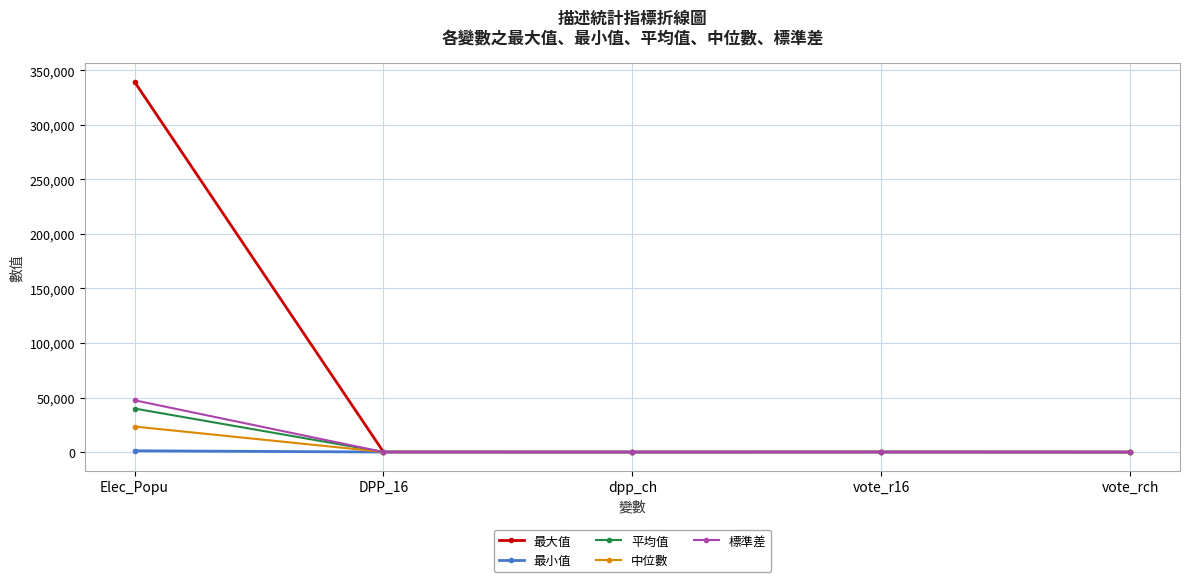

Which series has the largest total across all categories?

最大值